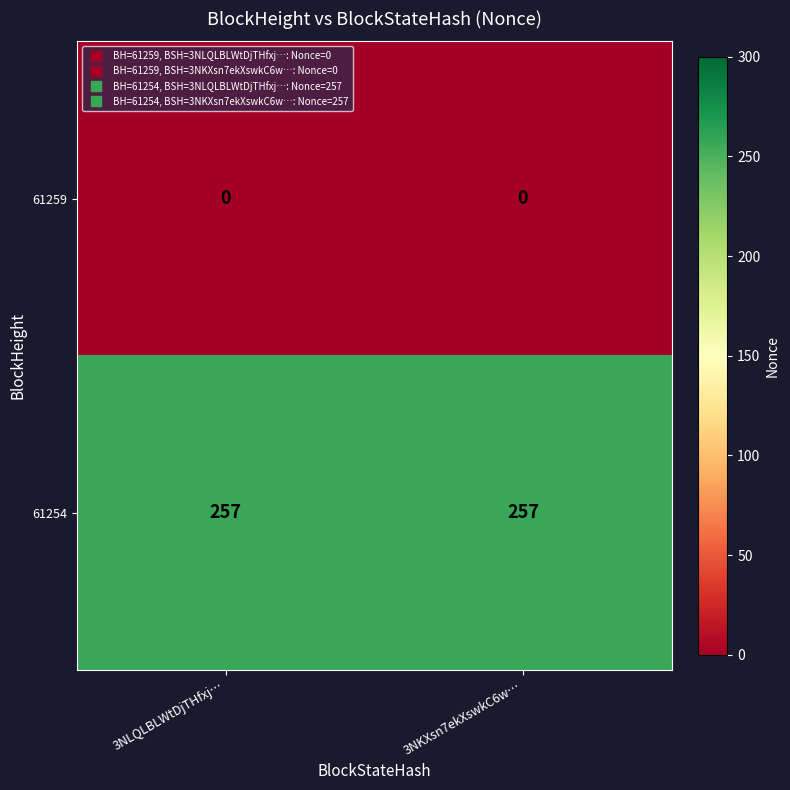

Is it true that 61254 equals 257 at 3NLQLBLWtDjTHfxj…?

True